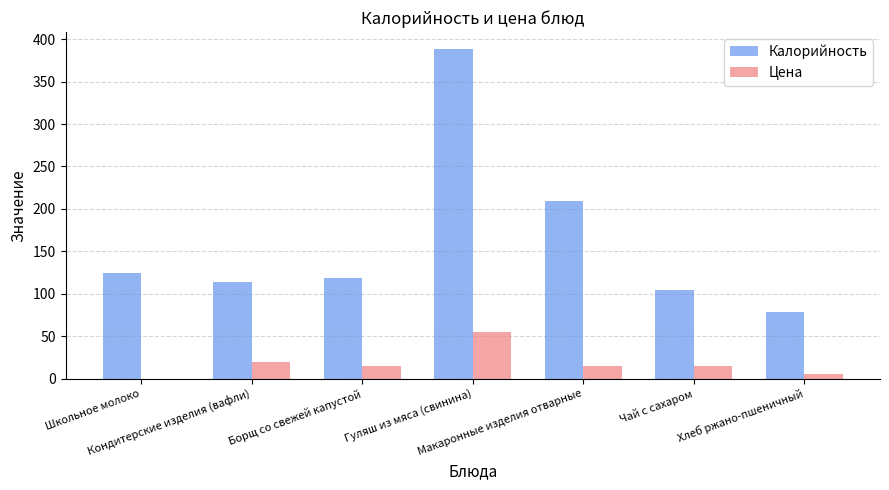

Which series has the largest total across all categories?

Калорийность